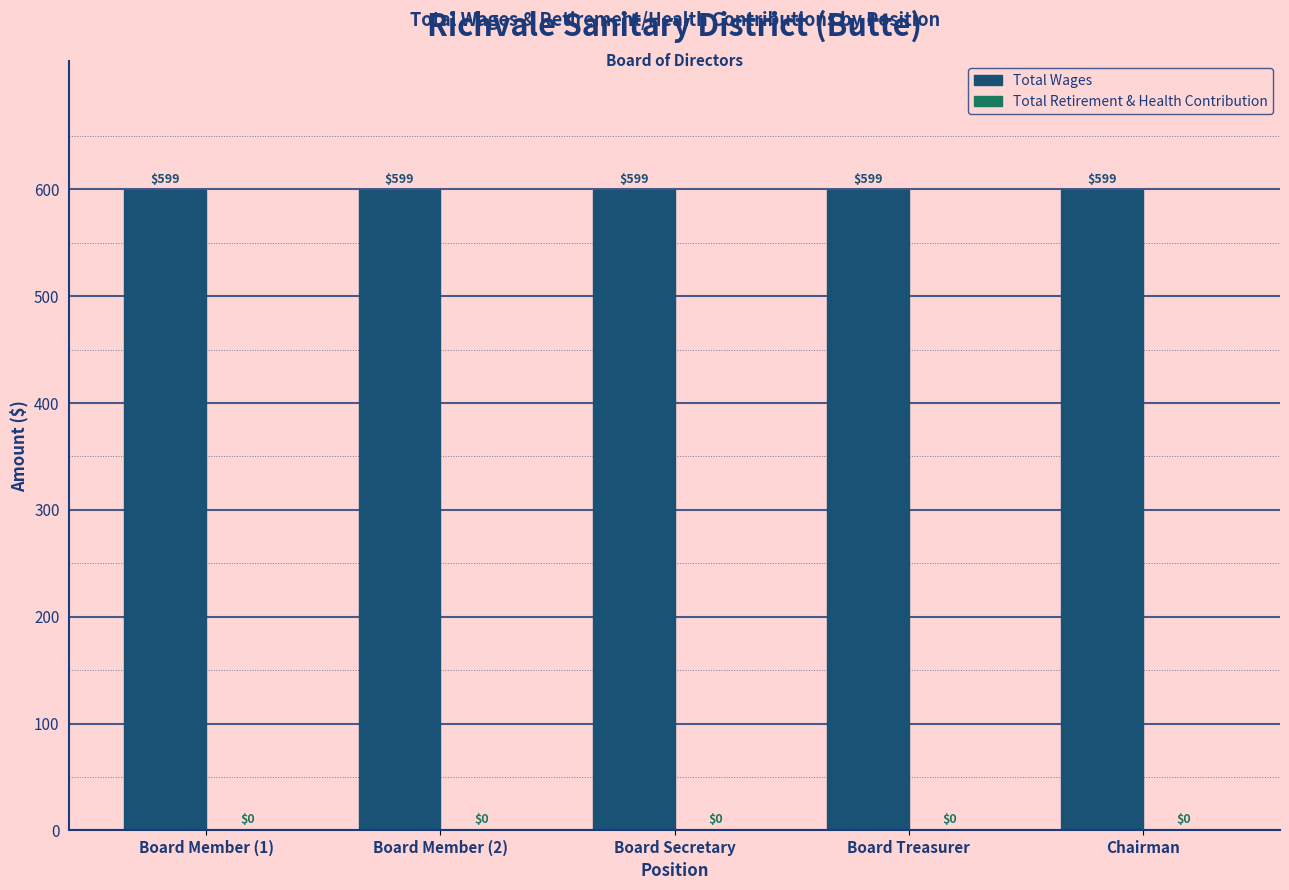

Rank the series at Board Member (1) from lowest to highest value.

Total Retirement & Health Contribution, Total Wages